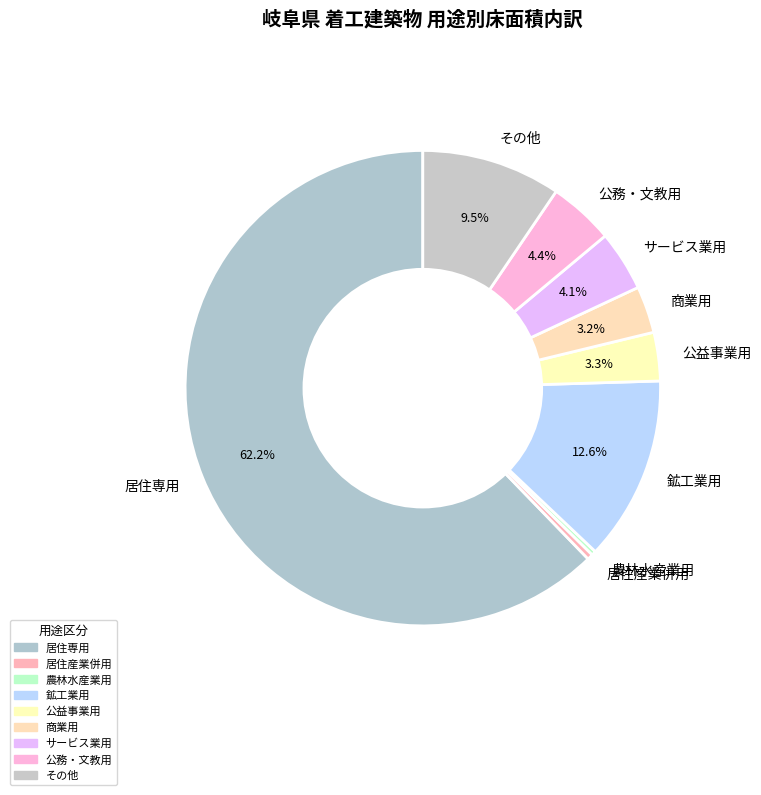

What is the ratio of the value at 居住産業併用 to the value at 公務・文教用?

0.1